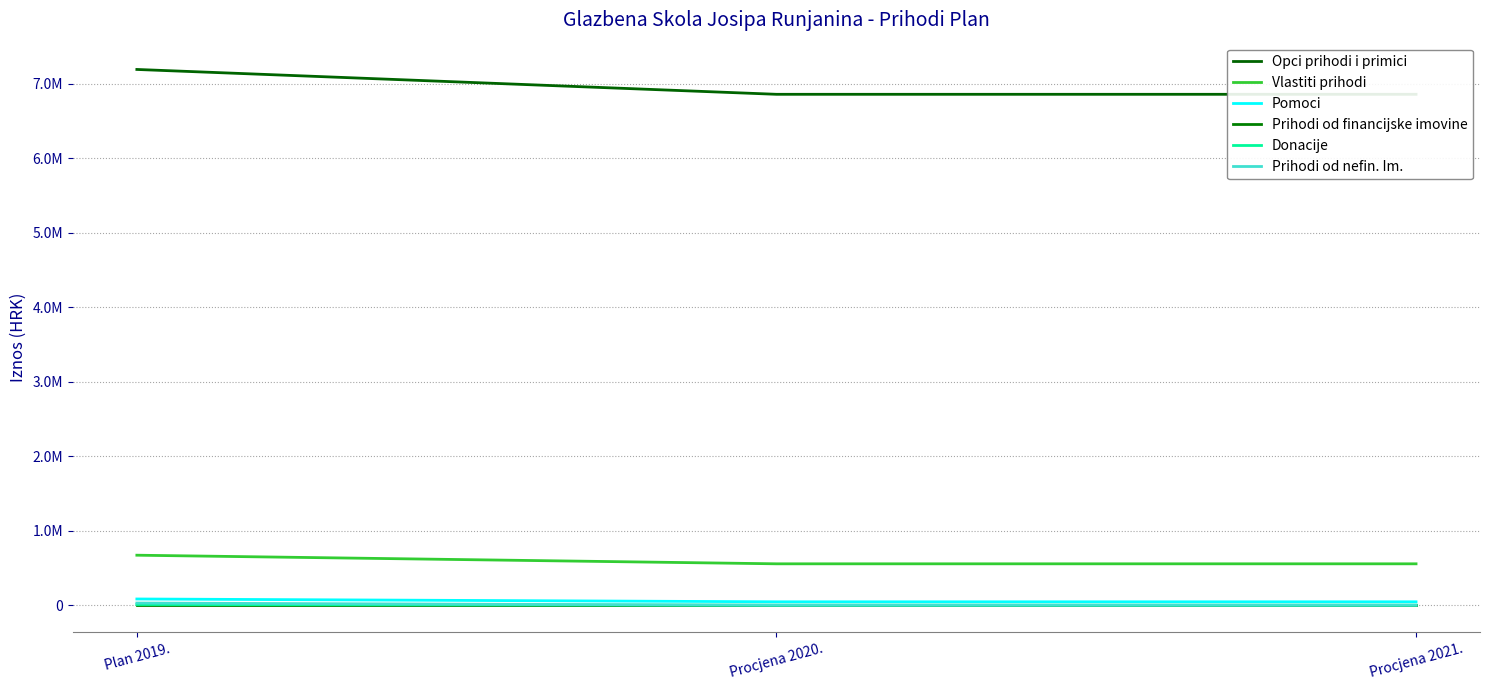

What is the sum of all Donacije values?

9000.0